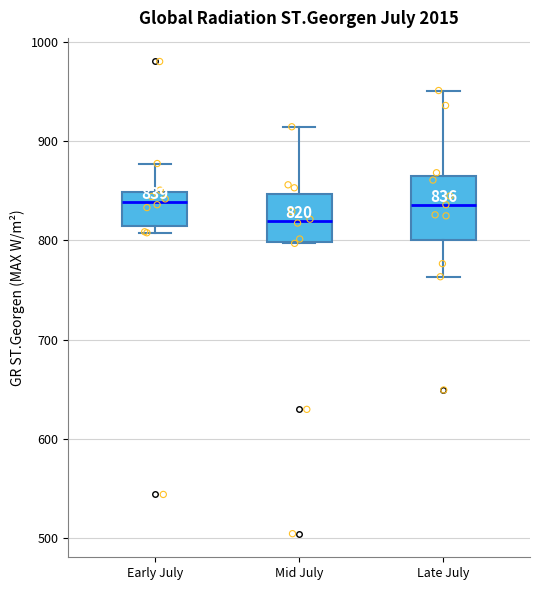

Comparing the boxes themselves (not the whiskers), which one is the tallest?

Late July